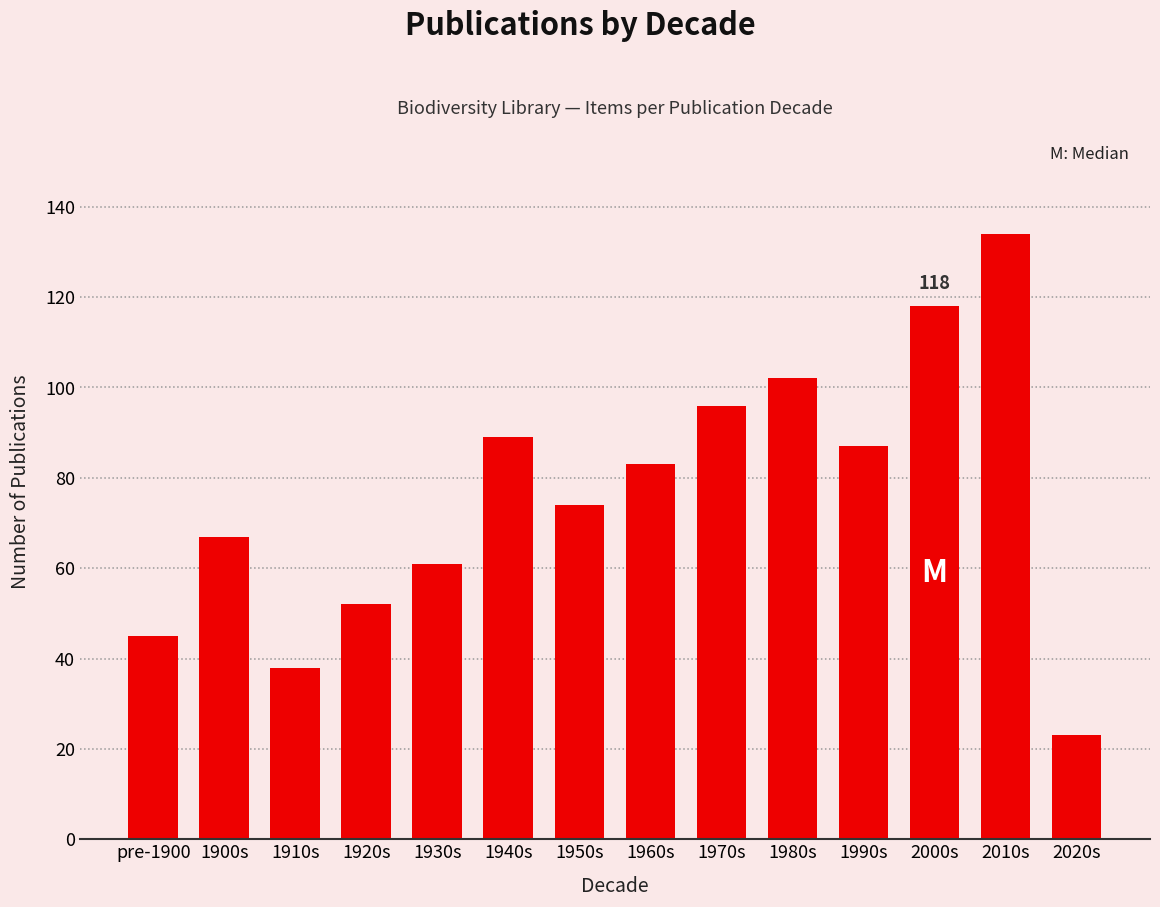

List the labels in order of value, smallest first.

2020s, 1910s, pre-1900, 1920s, 1930s, 1900s, 1950s, 1960s, 1990s, 1940s, 1970s, 1980s, 2000s, 2010s